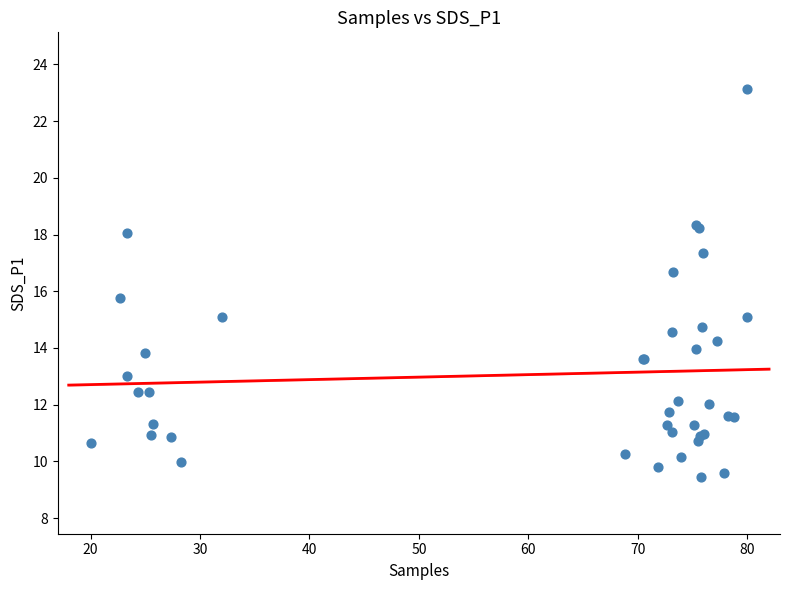

What Y value in the scatter plot is closest to 16?

15.8